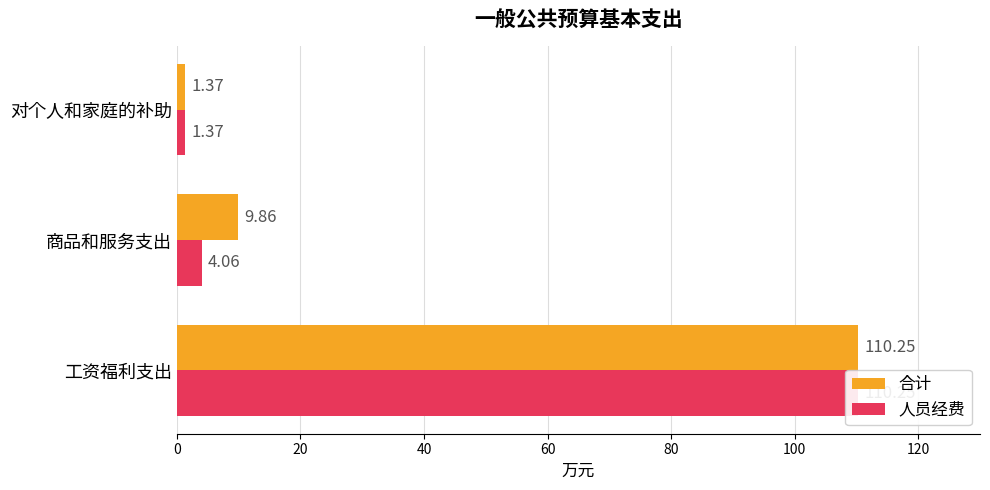

Reading right to left, extract all data points from this chart.

合计: 1.4	9.9	110.2
人员经费: 1.4	4.1	110.2